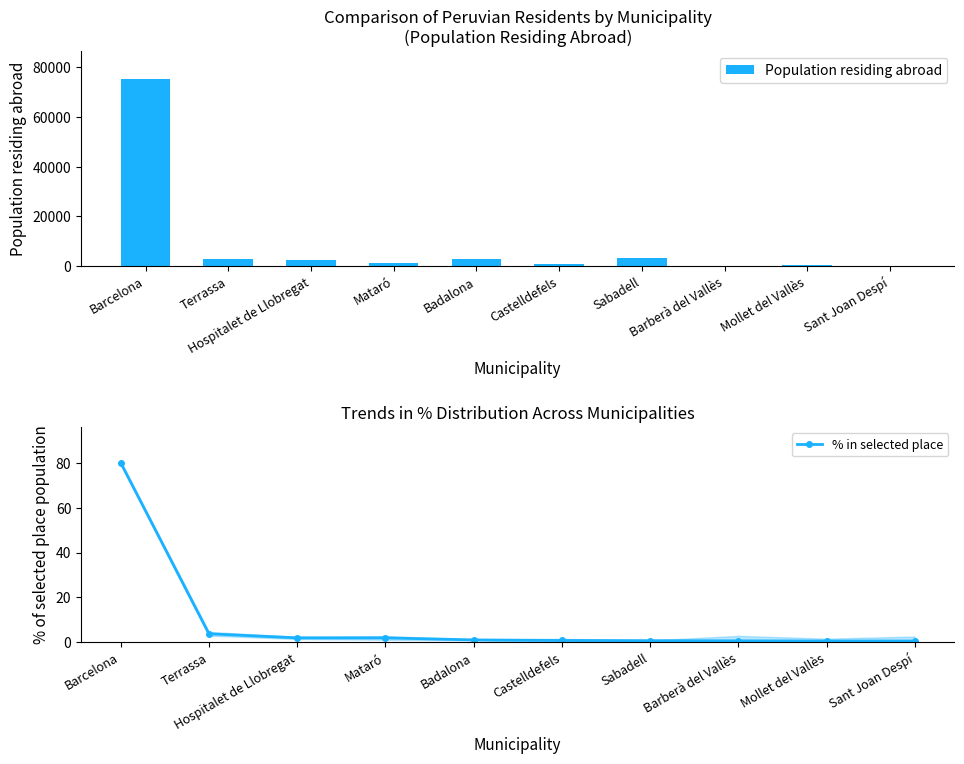

The Population residing abroad series shows 164.0 at Castelldefels. True or false?

False